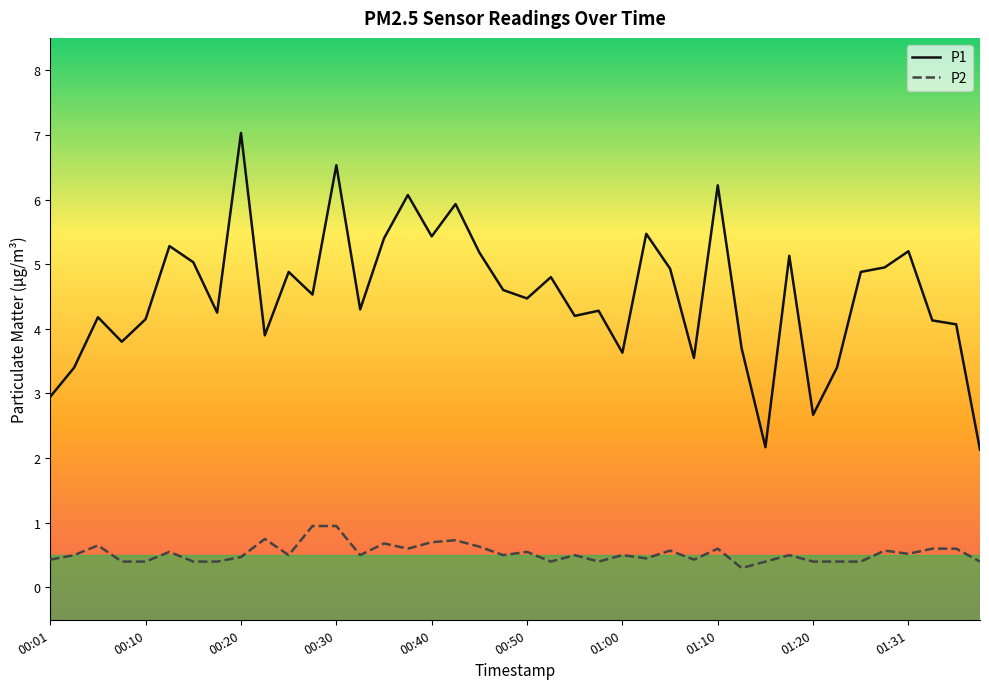

What is the greatest value displayed?

7.0